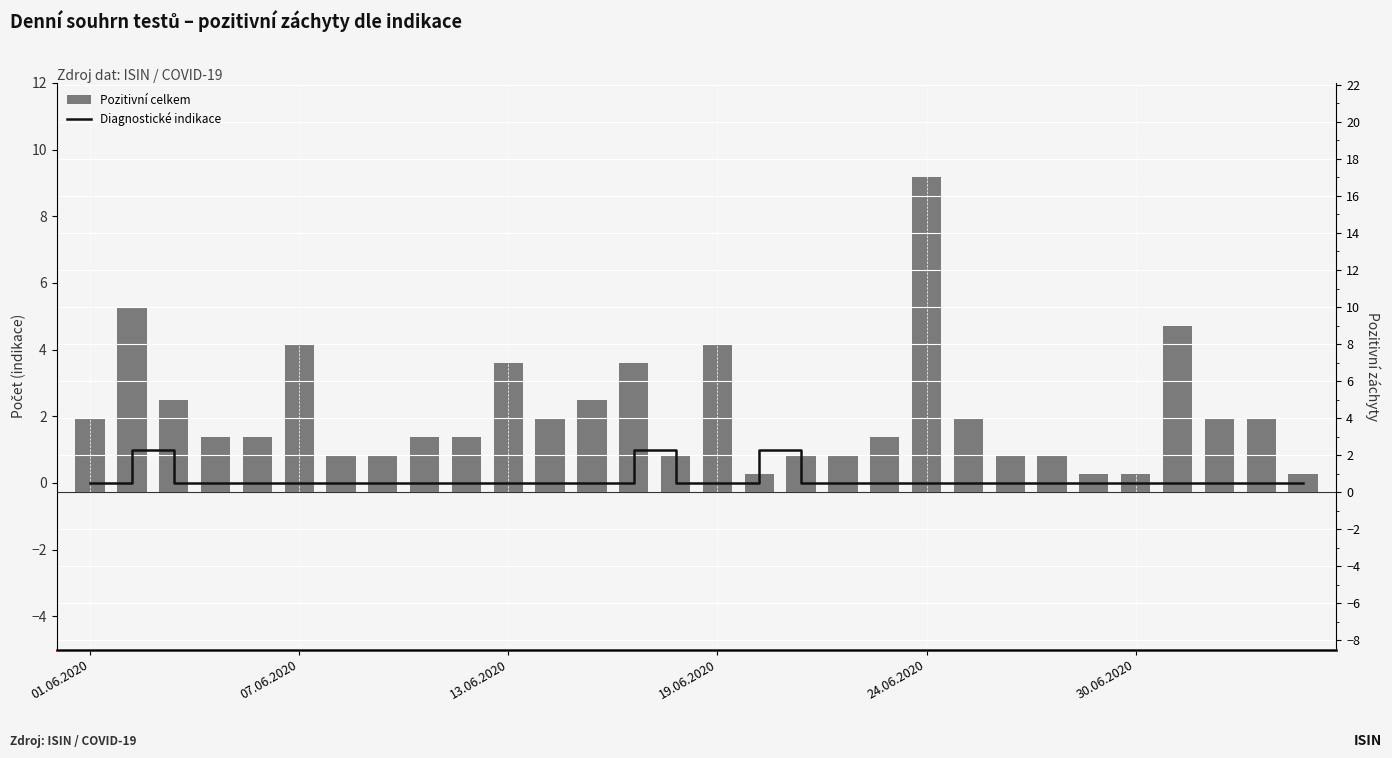

At 13.06.2020, list the series in order from smallest to largest.

Diagnostické indikace, Pozitivní celkem